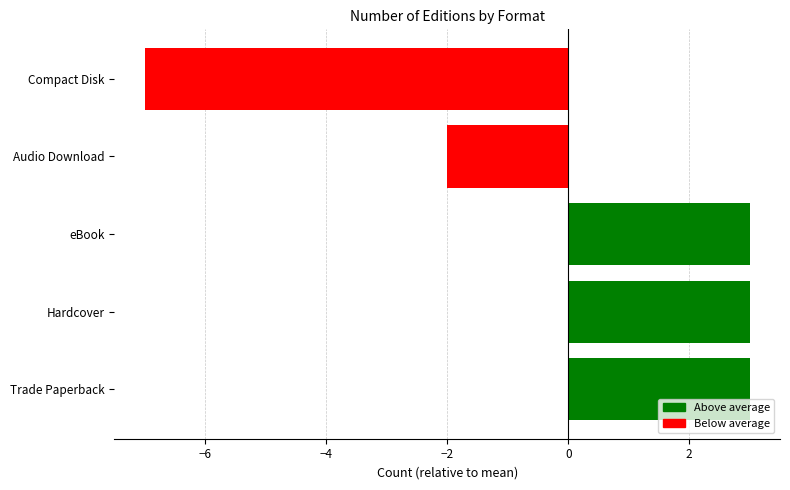

Reading bottom to top, extract all data points from this chart.

Trade Paperback=3	Hardcover=3	eBook=3	Audio Download=-2	Compact Disk=-7